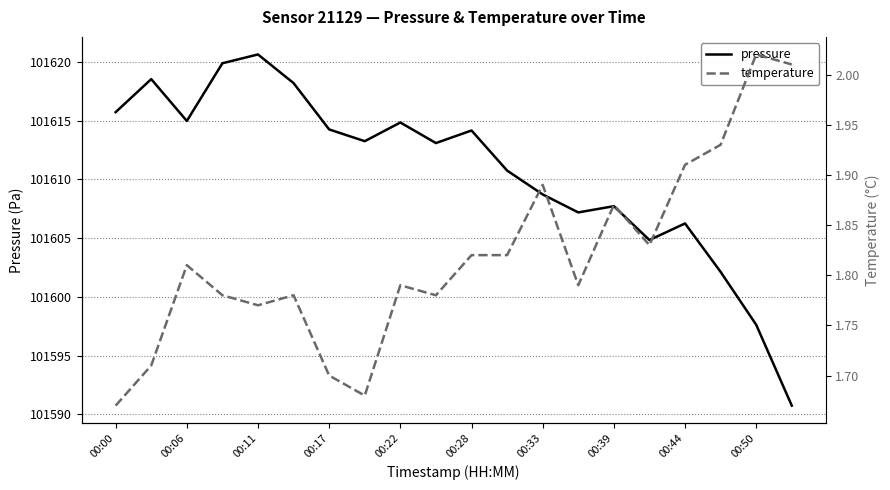

The pressure series shows 180240.8 at 00:28. True or false?

False